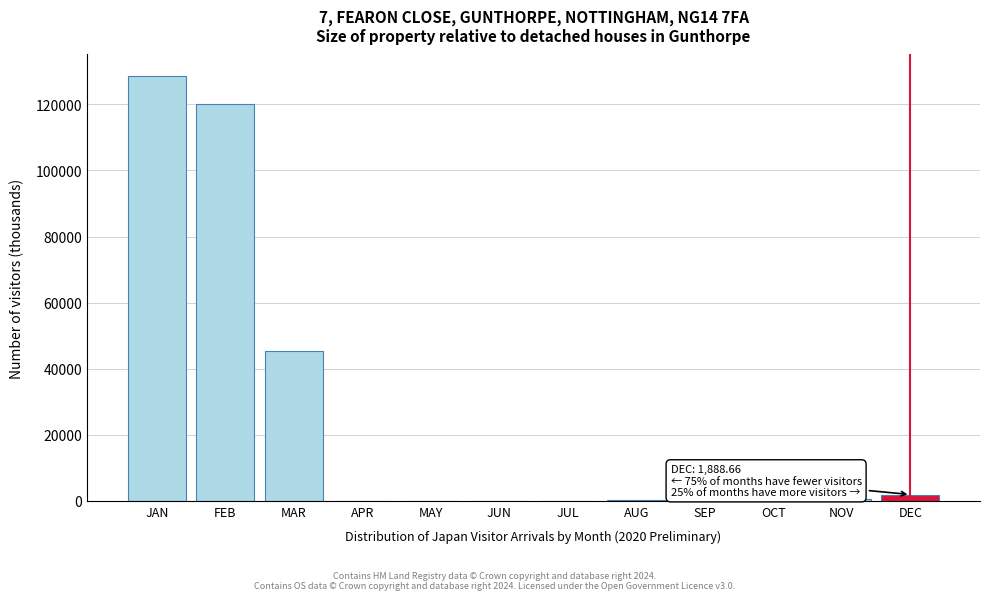

Where is the data nearest to the value 64349?

MAR